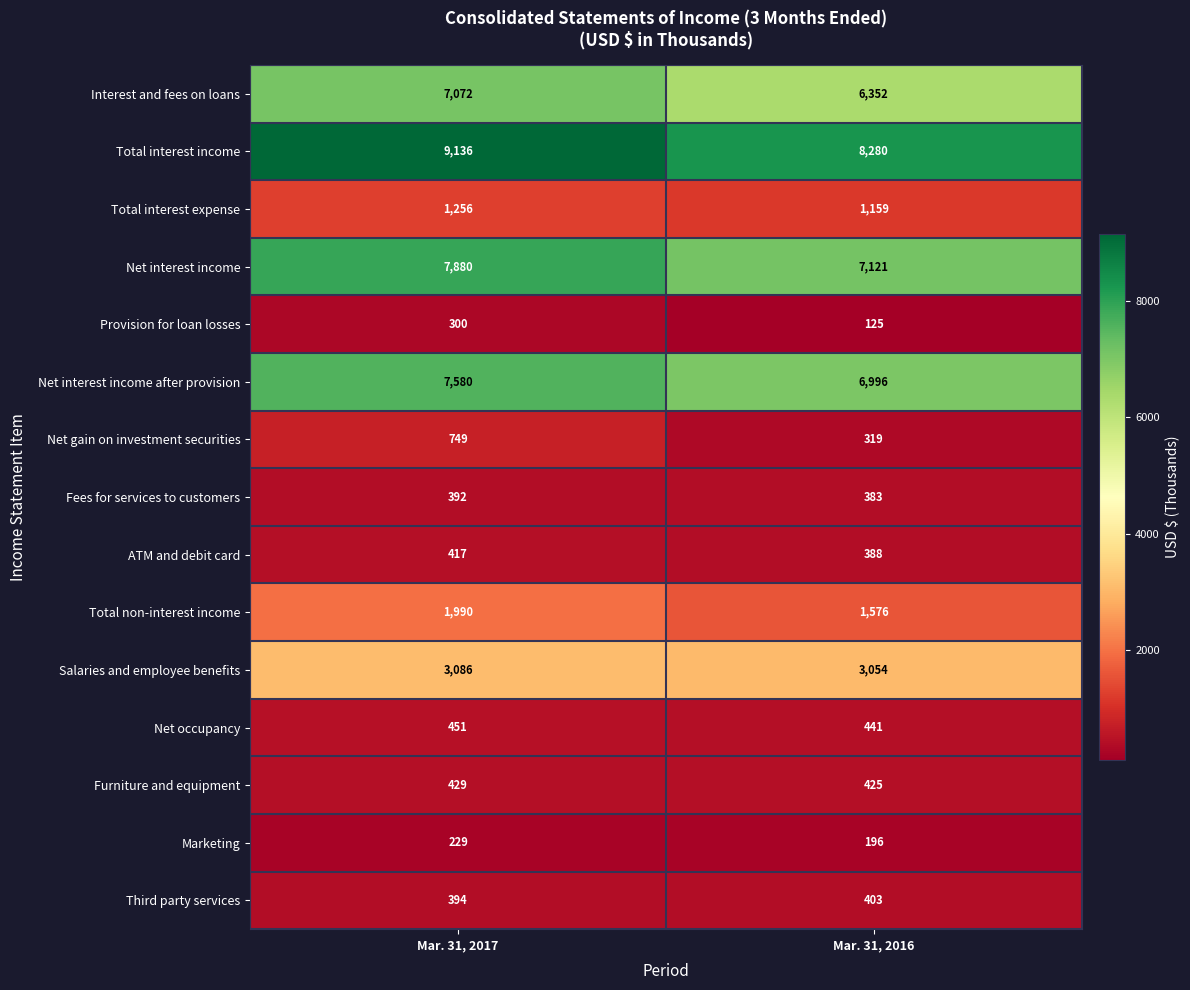

Rank the series by their maximum value, from lowest to highest.

Marketing, Provision for loan losses, Fees for services to customers, Third party services, ATM and debit card, Furniture and equipment, Net occupancy, Net gain on investment securities, Total interest expense, Total non-interest income, Salaries and employee benefits, Interest and fees on loans, Net interest income after provision, Net interest income, Total interest income